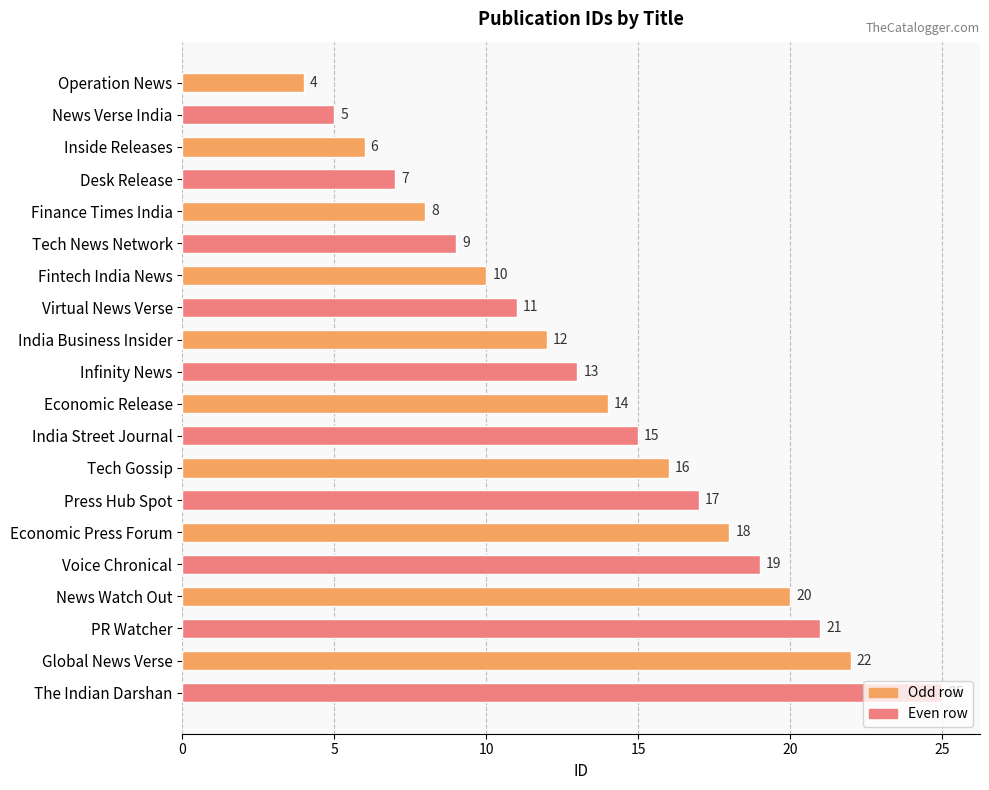

List the labels in order of value, largest first.

The Indian Darshan, Global News Verse, PR Watcher, News Watch Out, Voice Chronical, Economic Press Forum, Press Hub Spot, Tech Gossip, India Street Journal, Economic Release, Infinity News, India Business Insider, Virtual News Verse, Fintech India News, Tech News Network, Finance Times India, Desk Release, Inside Releases, News Verse India, Operation News